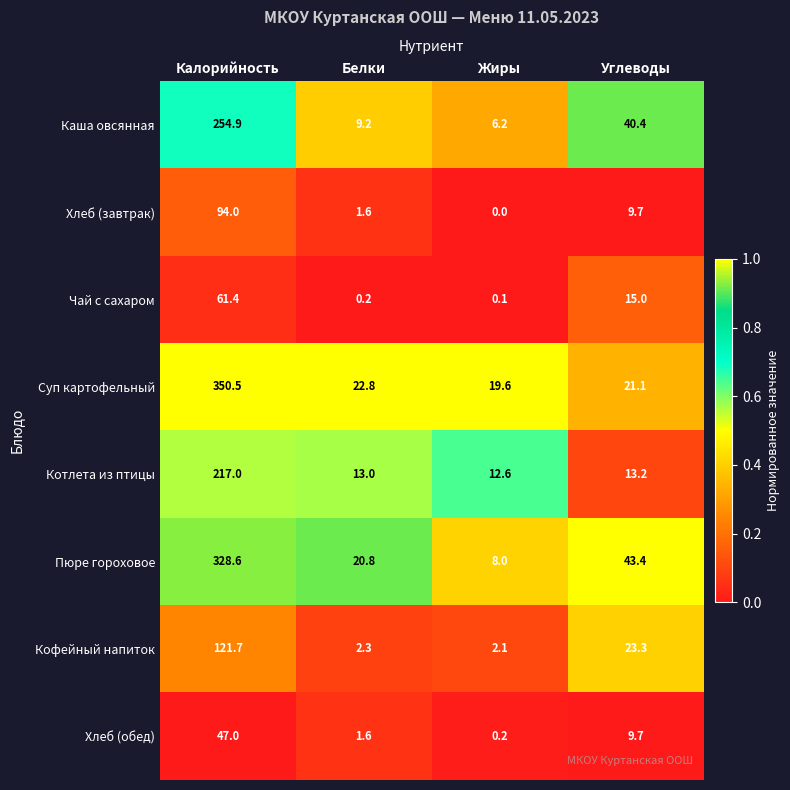

At how many categories does at least one series exceed 0?

4